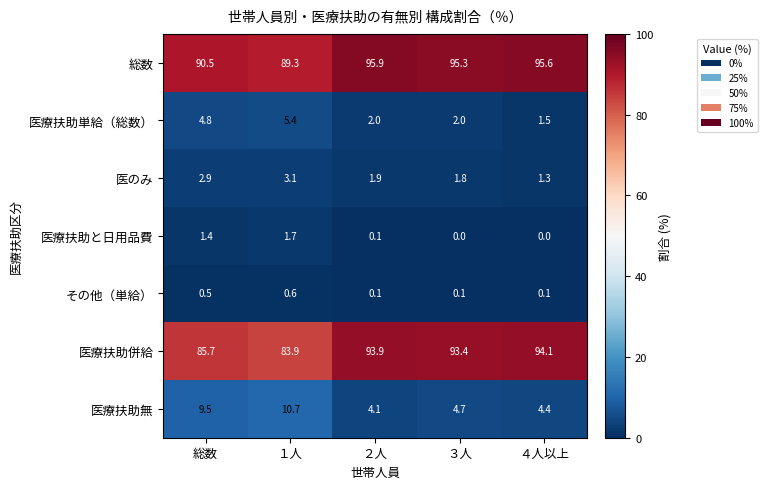

What is the minimum value for 医療扶助単給（総数）?

1.5